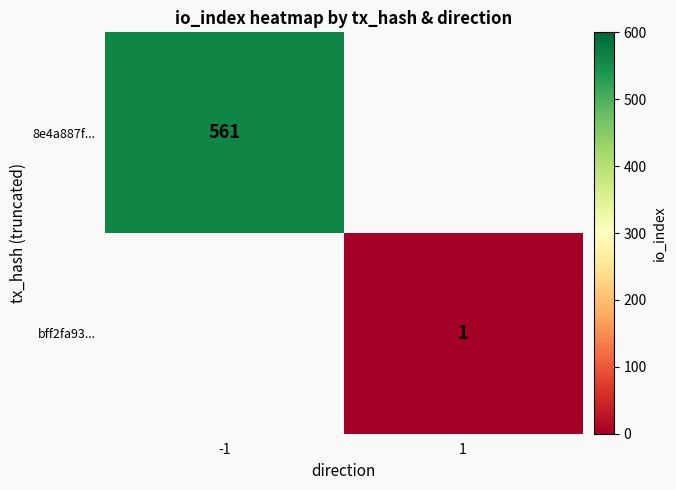

Is it true that 8e4a887f... equals 561 at -1?

True